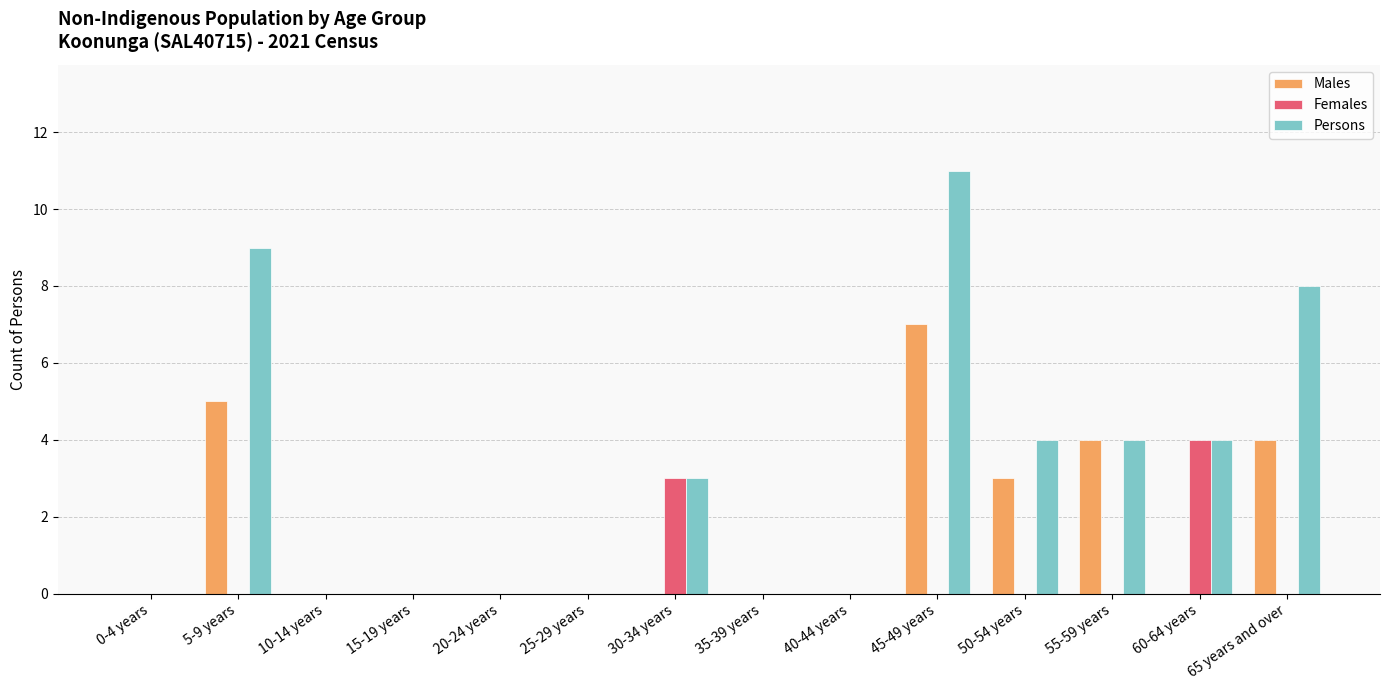

What is the sum of all Males values?

23